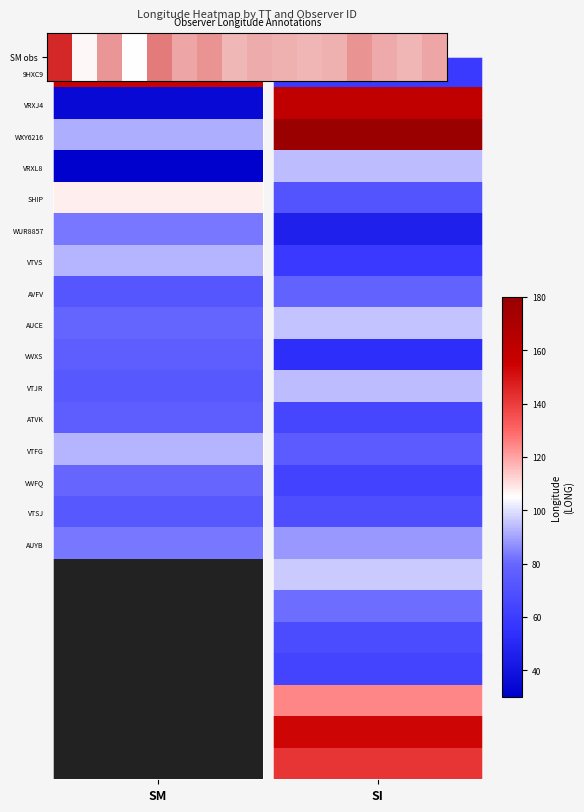

What is the sum of the values at 13 and 7?

152.6